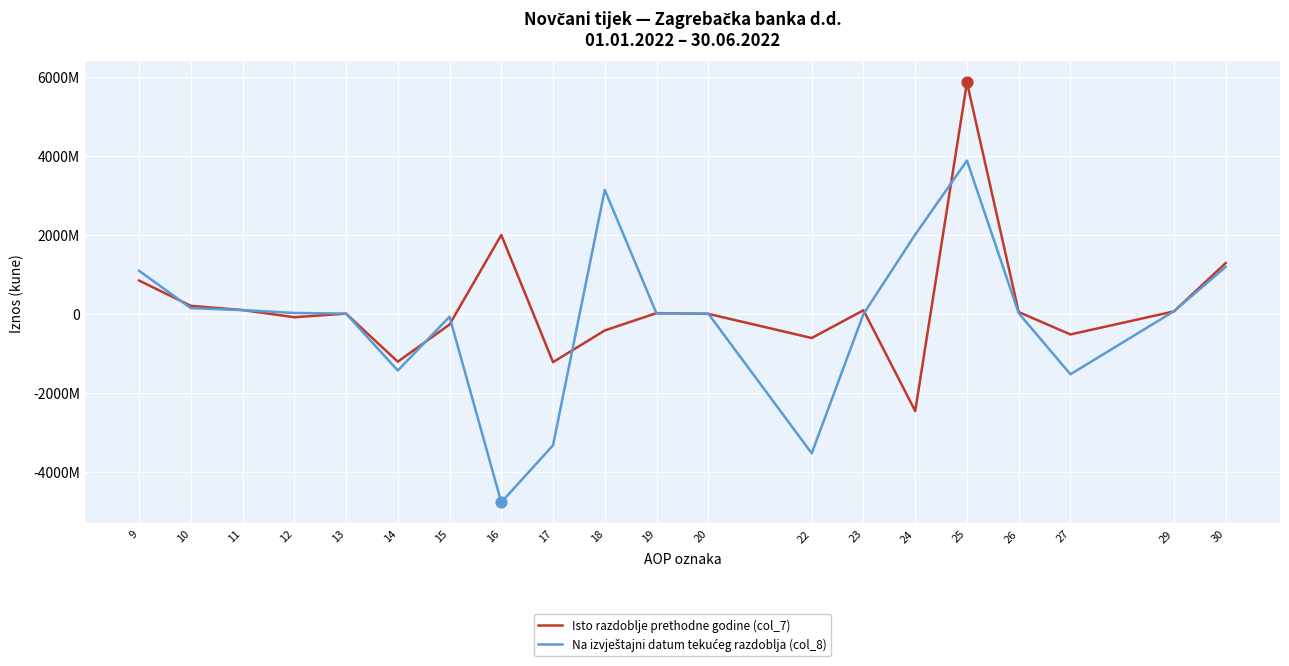

Which series has the largest total across all categories?

Isto razdoblje prethodne godine (col_7)